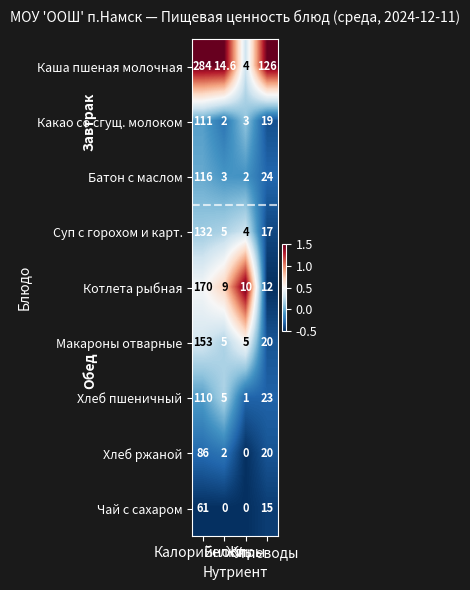

What is the difference between the maximum and minimum values in the Каша пшеная молочная series?

280.0